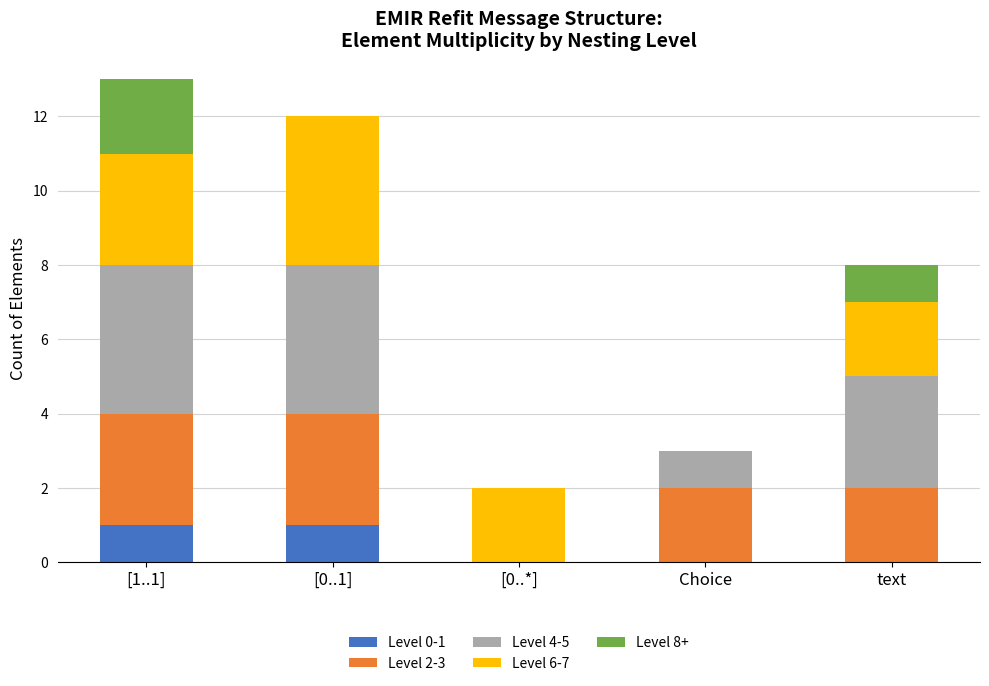

Are the bars grouped side by side (vs. stacked)?

No